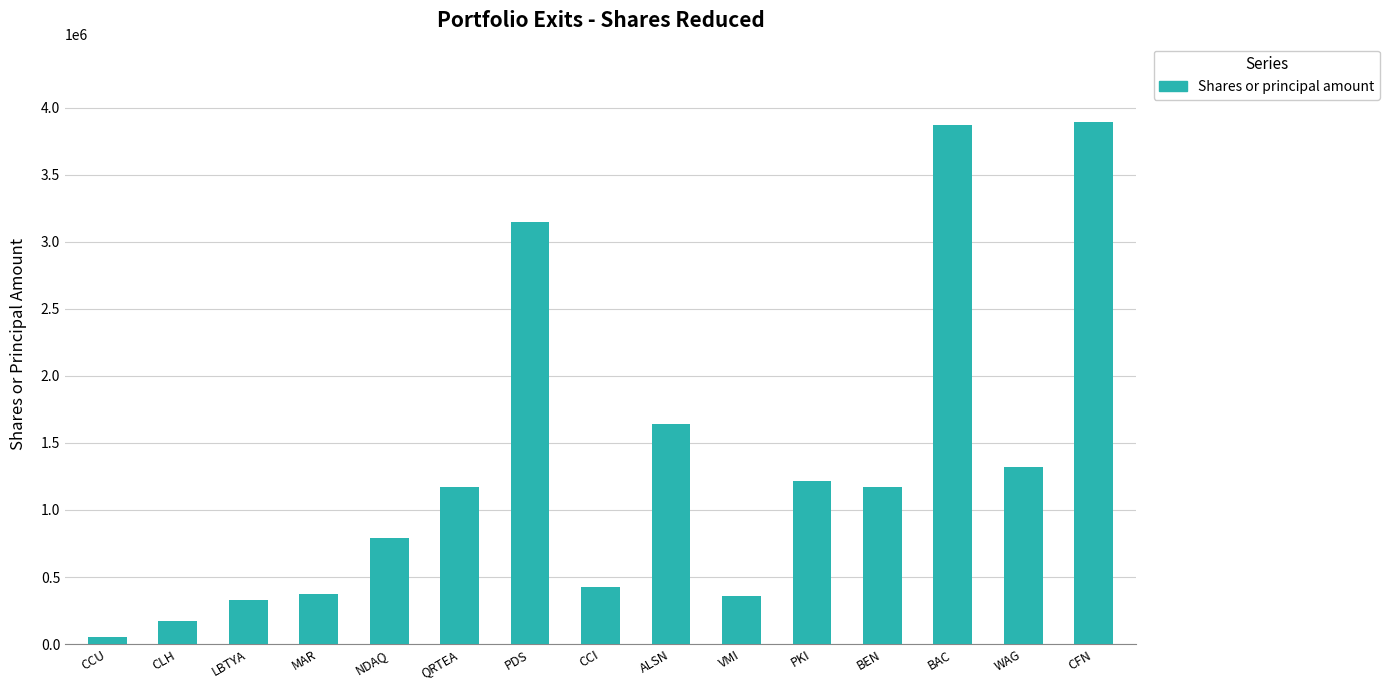

What is the label of the 15th bar from the right?

CCU